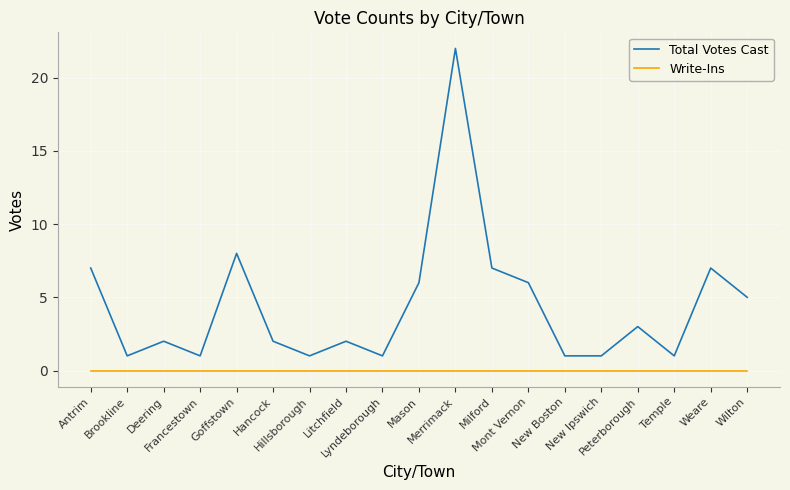

Reading left to right, extract all data points from this chart.

Total Votes Cast: Antrim=7	Brookline=1	Deering=2	Francestown=1	Goffstown=8	Hancock=2	Hillsborough=1	Litchfield=2	Lyndeborough=1	Mason=6	Merrimack=22	Milford=7	Mont Vernon=6	New Boston=1	New Ipswich=1	Peterborough=3	Temple=1	Weare=7	Wilton=5
Write-Ins: Antrim=0	Brookline=0	Deering=0	Francestown=0	Goffstown=0	Hancock=0	Hillsborough=0	Litchfield=0	Lyndeborough=0	Mason=0	Merrimack=0	Milford=0	Mont Vernon=0	New Boston=0	New Ipswich=0	Peterborough=0	Temple=0	Weare=0	Wilton=0